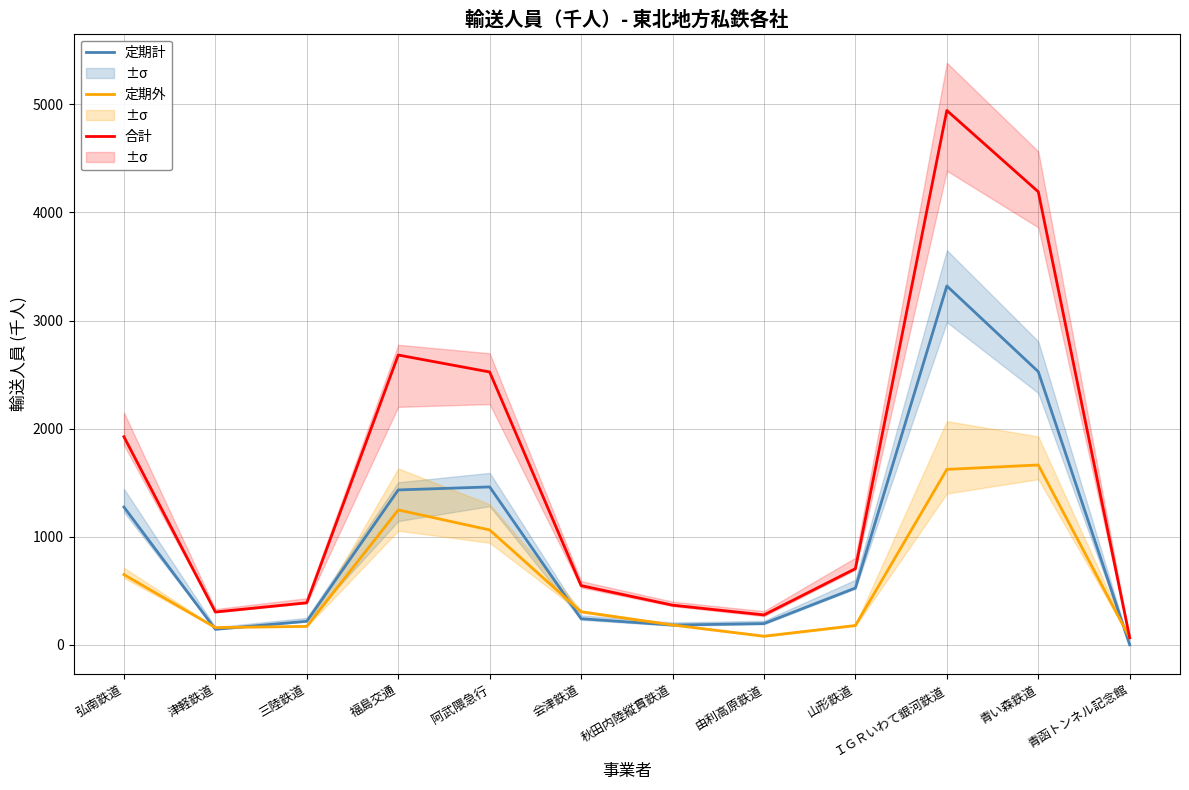

At which category does 合計 reach its first local valley?

津軽鉄道